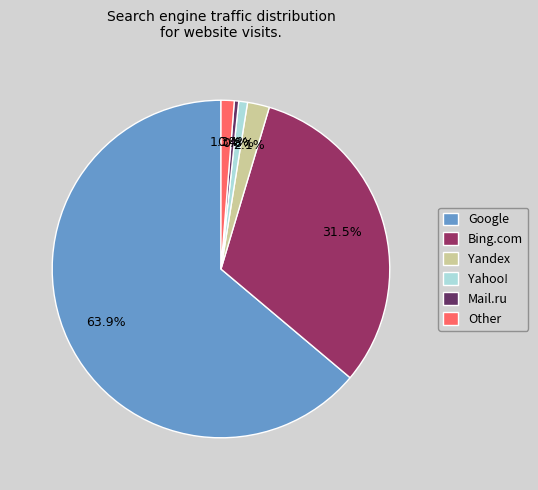

How many segments does this pie chart have?

6